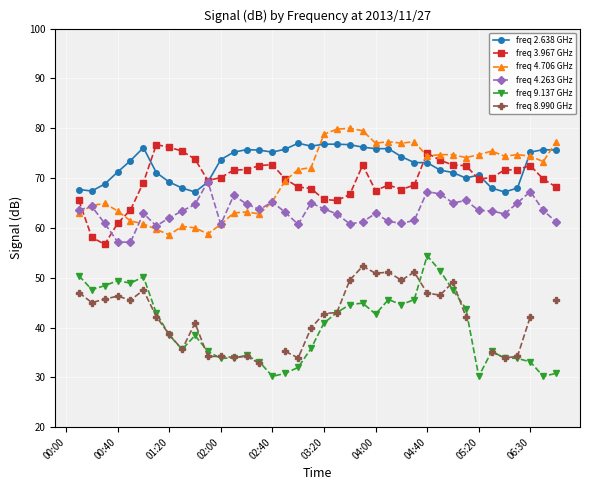

What is the value of the freq 2.638 GHz point at the 33rd from the left?

70.6